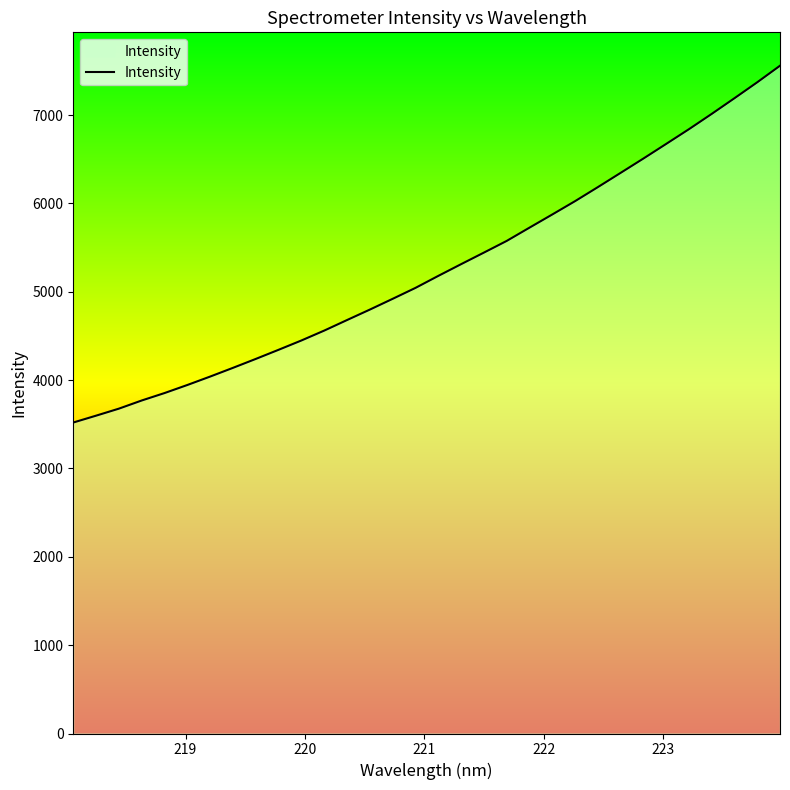

What is the minimum value shown in the chart?

3520.3